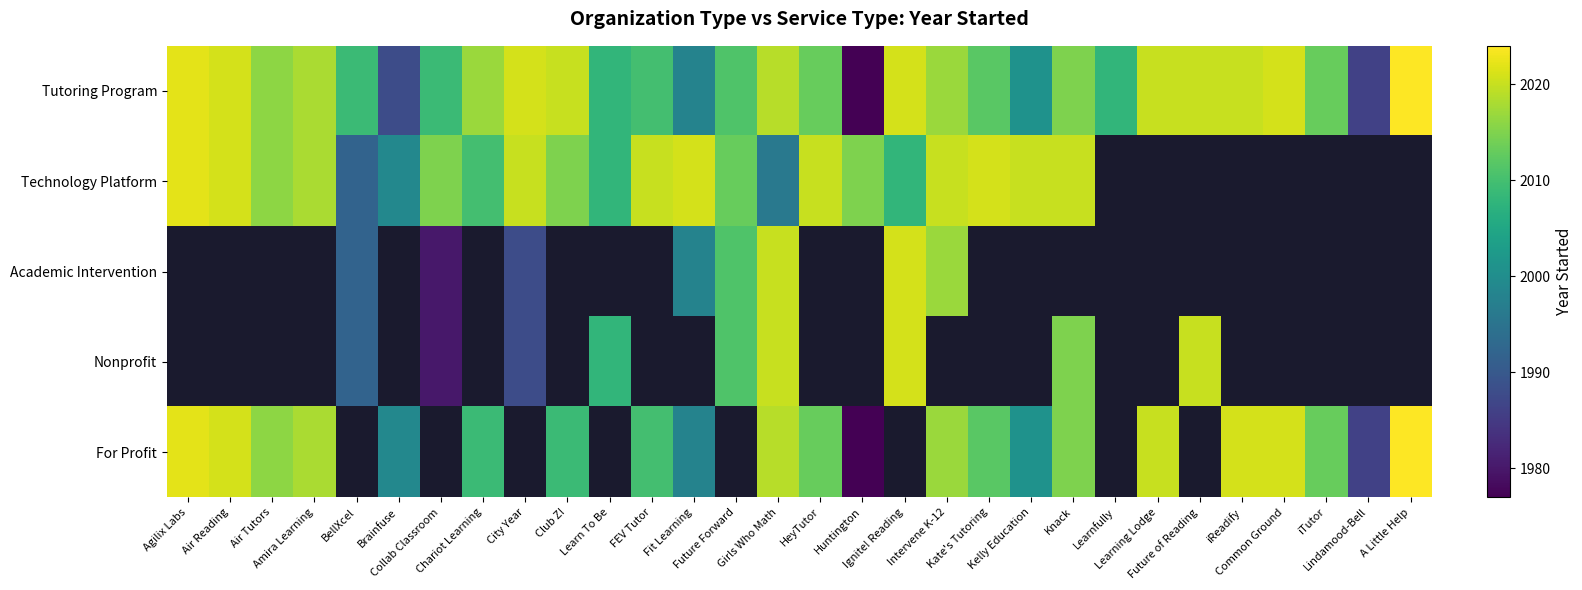

Between Future of Reading and Collab Classroom, which is larger?

Future of Reading